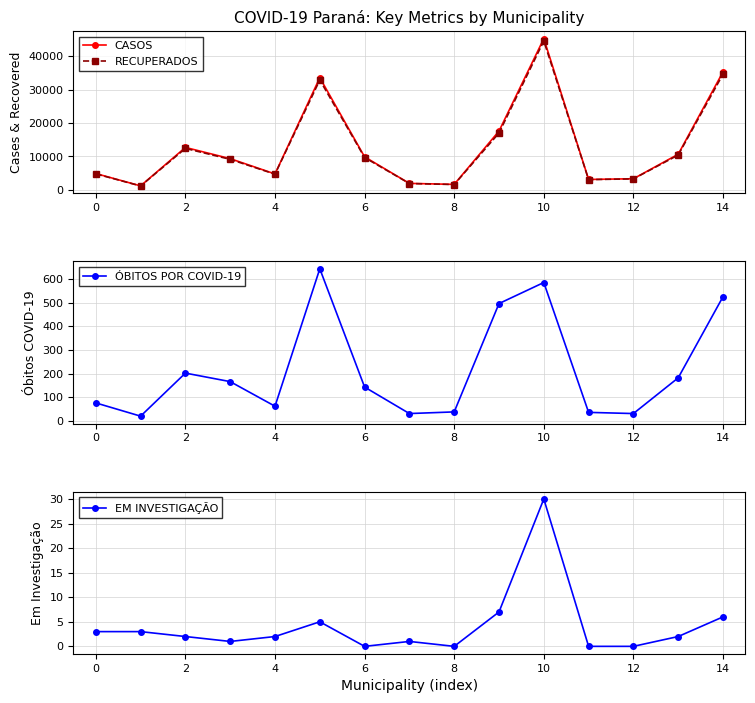

The RECUPERADOS series shows 691 at 14. True or false?

False